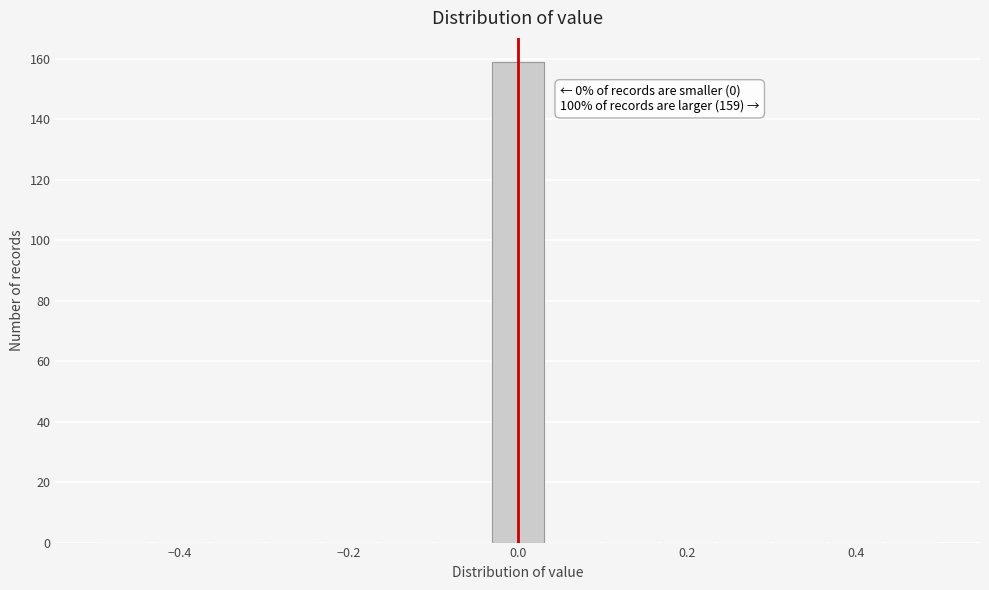

Around what value on the x-axis is the tallest bar? Give the approximate position of its centre, as read against the axis.

0.00